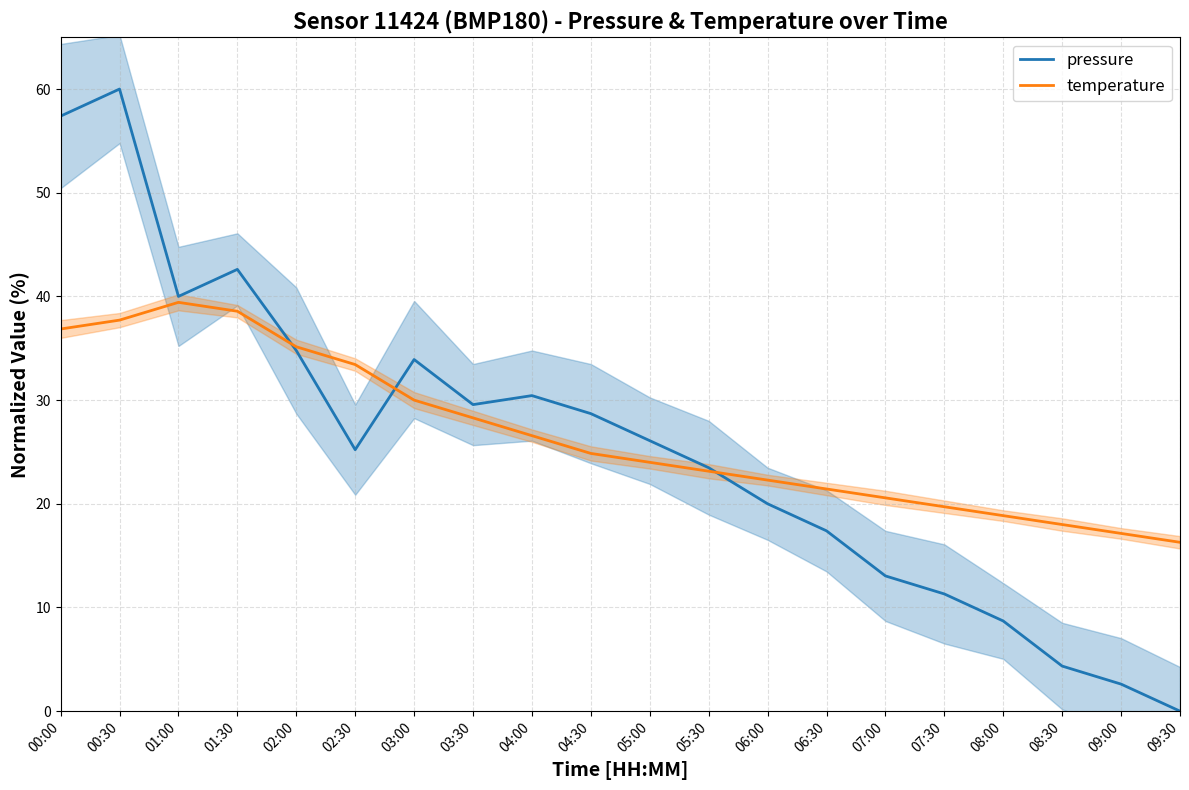

What is the label of the 9th point from the left?

04:00